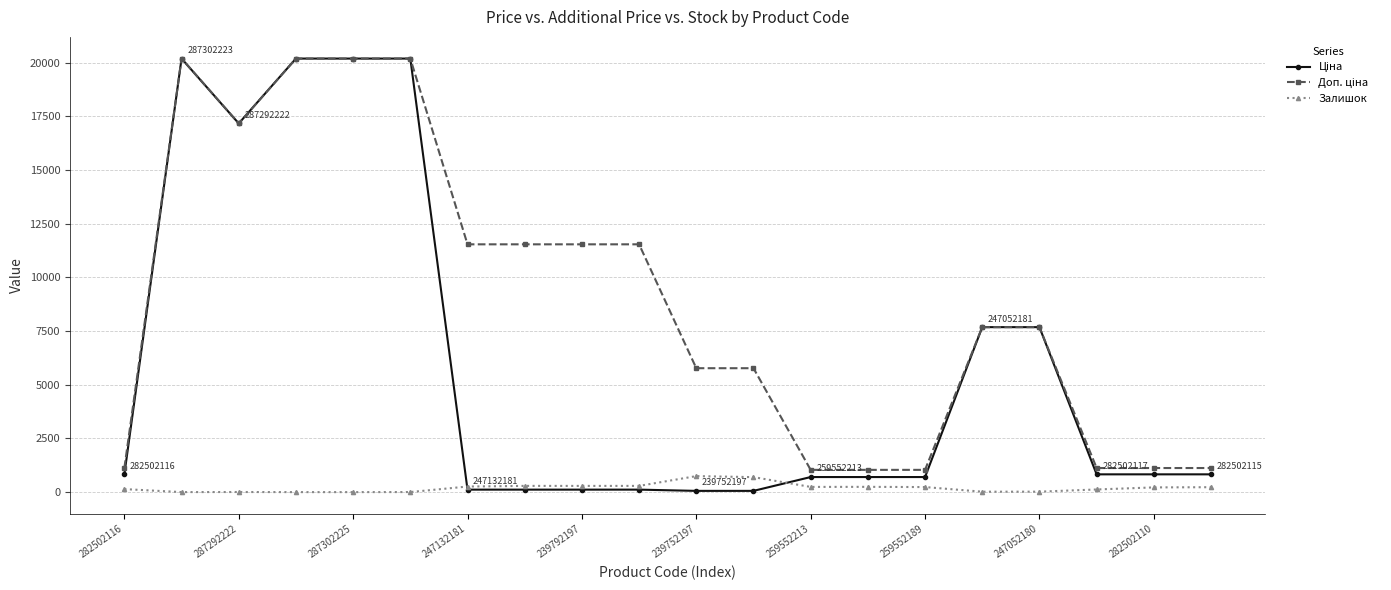

True or false: Залишок has more than 0 points higher than both neighbors.

True